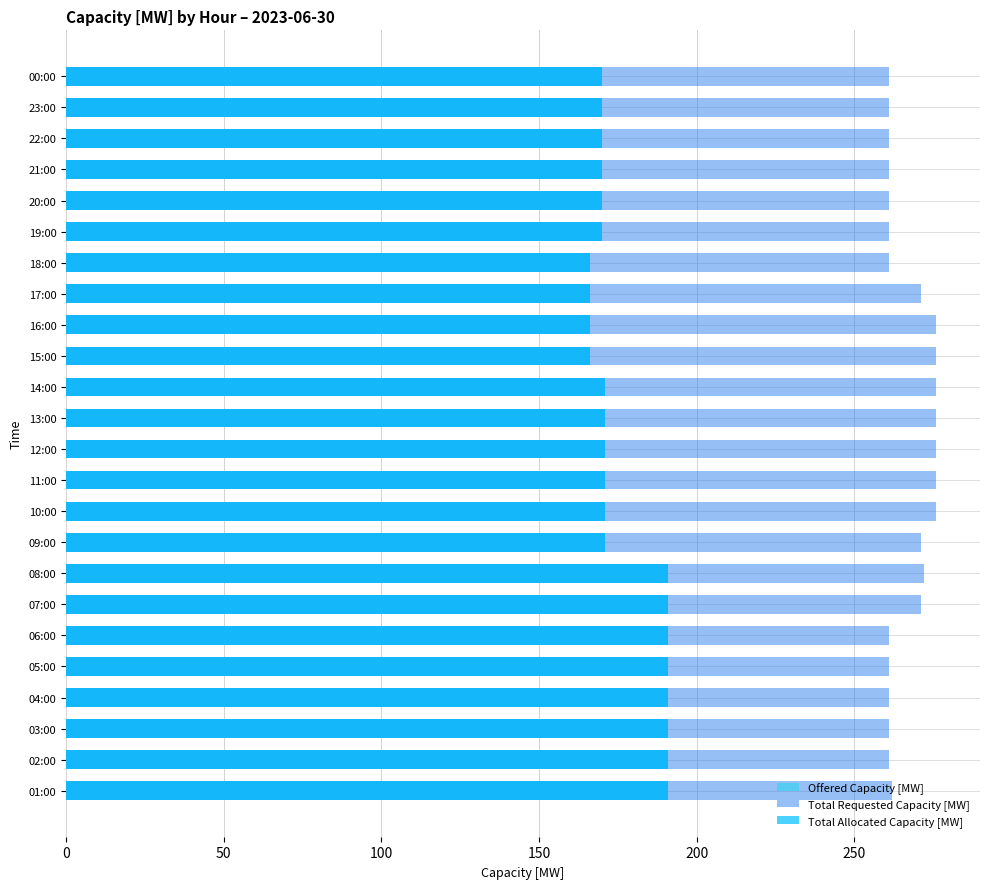

What is the value of the Total Requested Capacity [MW] bar at the 4th from the left?

261